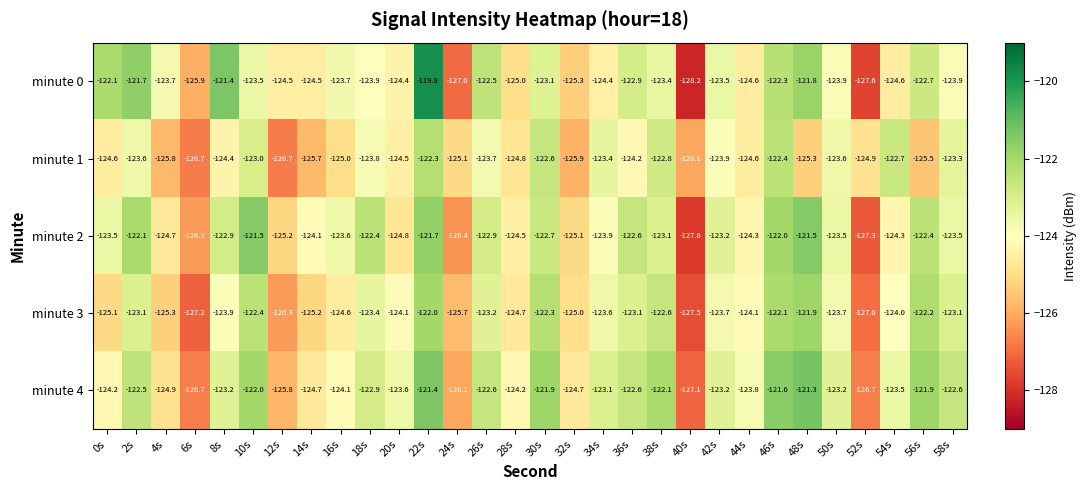

At which category is the sum across all series the highest?

22s